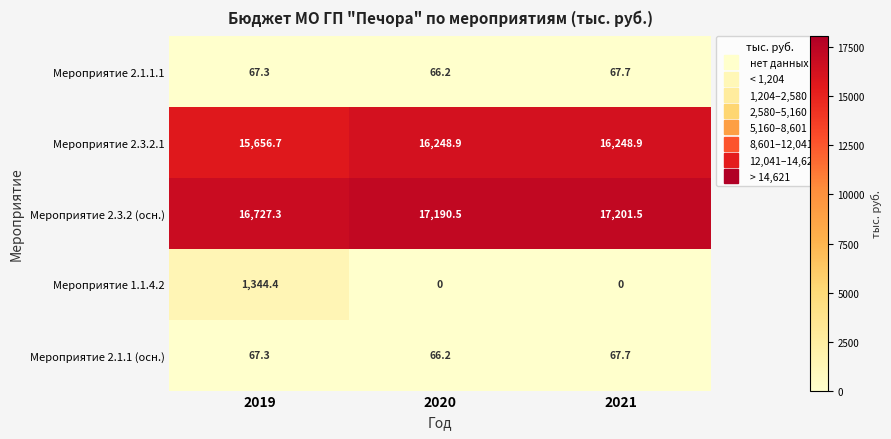

Reading left to right, extract all data points from this chart.

Мероприятие 2.1.1.1: 67.3	66.2	67.7
Мероприятие 2.3.2.1: 15656.7	16248.9	16248.9
Мероприятие 2.3.2 (осн.): 16727.3	17190.5	17201.5
Мероприятие 1.1.4.2: 1344.4	0.0	0.0
Мероприятие 2.1.1 (осн.): 67.3	66.2	67.7